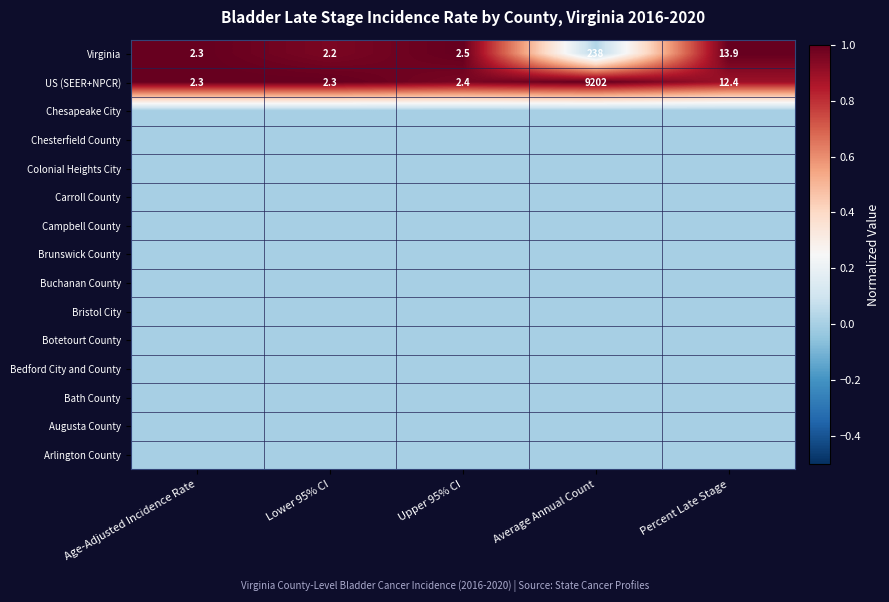

At how many categories does at least one series exceed 0?

5